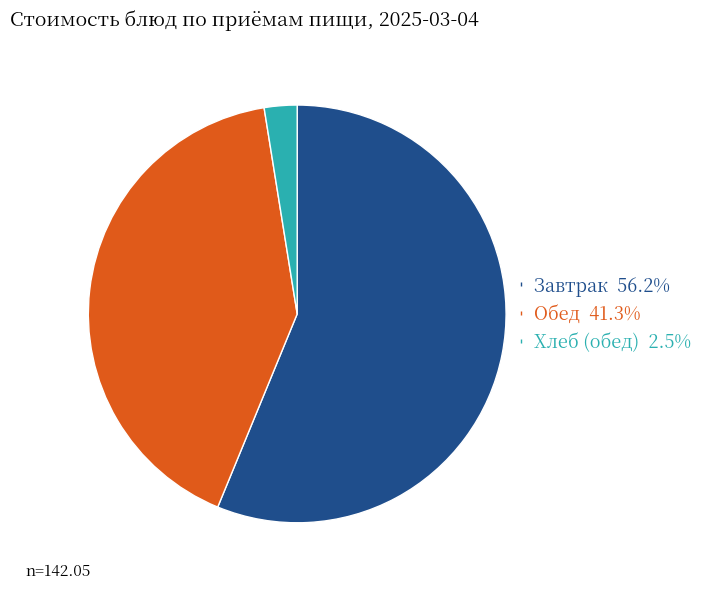

Is there any slice that represents more than half of the pie?

Yes